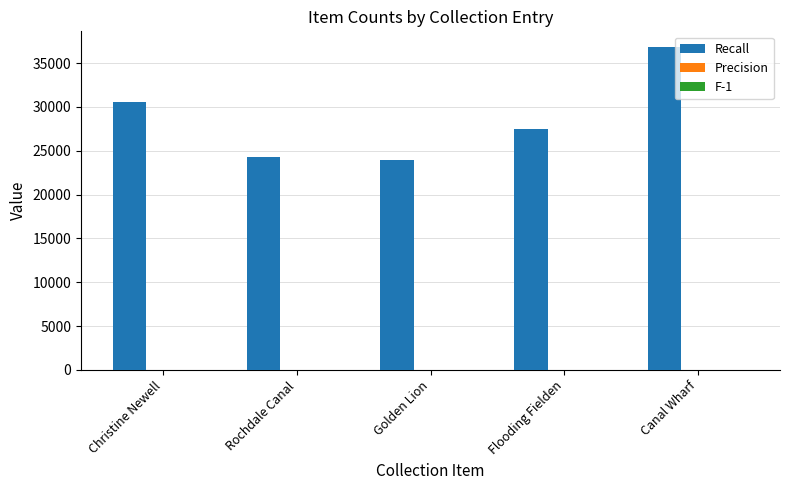

How many groups of bars are there?

5